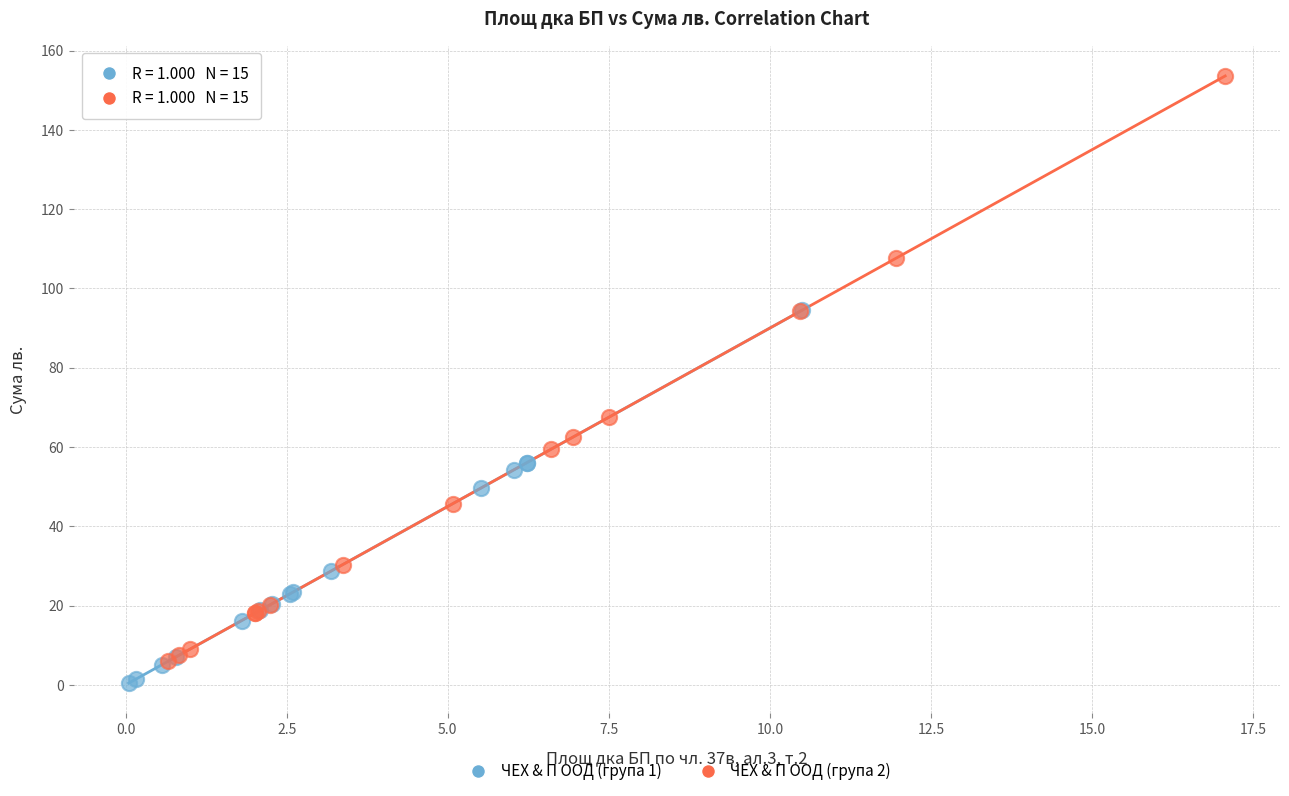

Which series reaches the maximum Y coordinate?

ЧЕХ & П ООД (група 2)